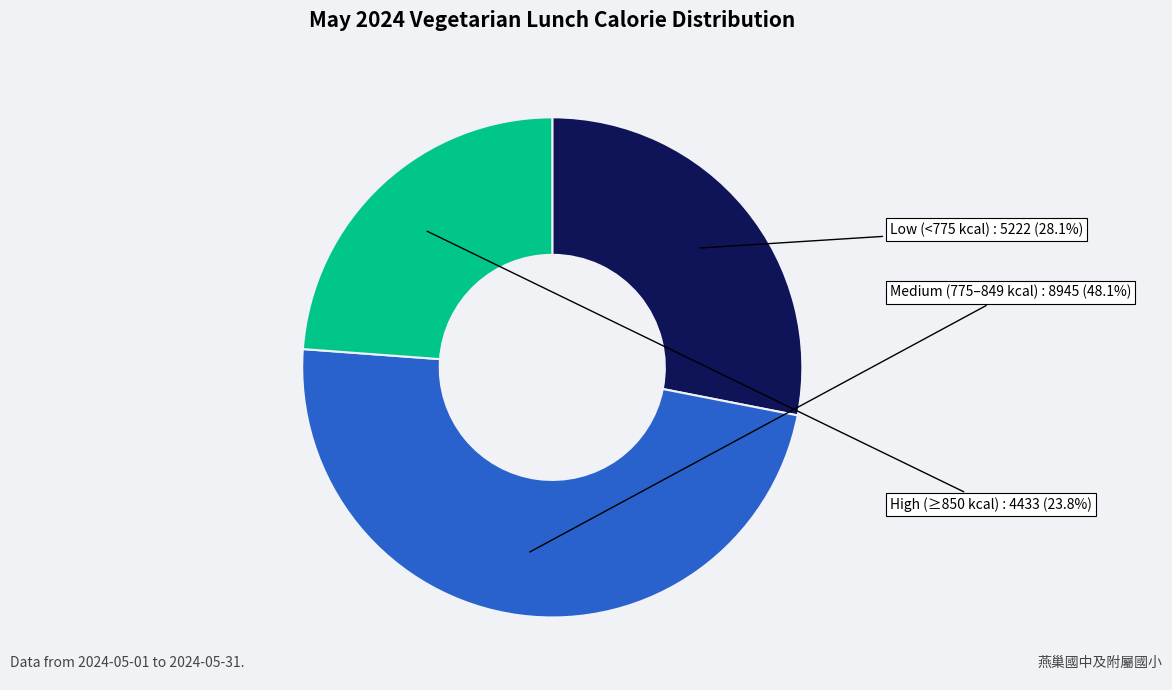

What portion of the pie excludes Low (<775 kcal)?

71.9%